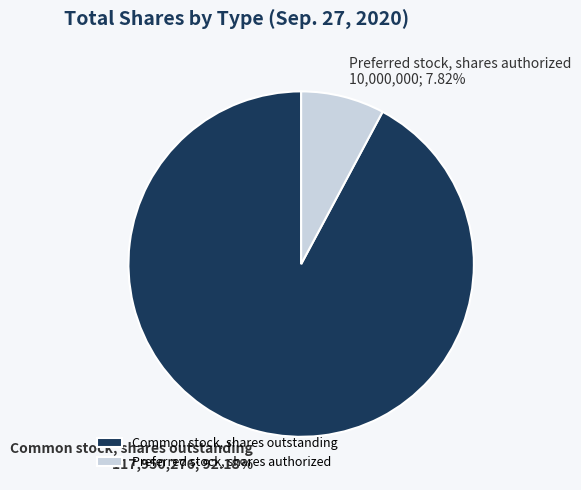

The Common stock, shares outstanding slice represents 86% of the pie. True or false?

False